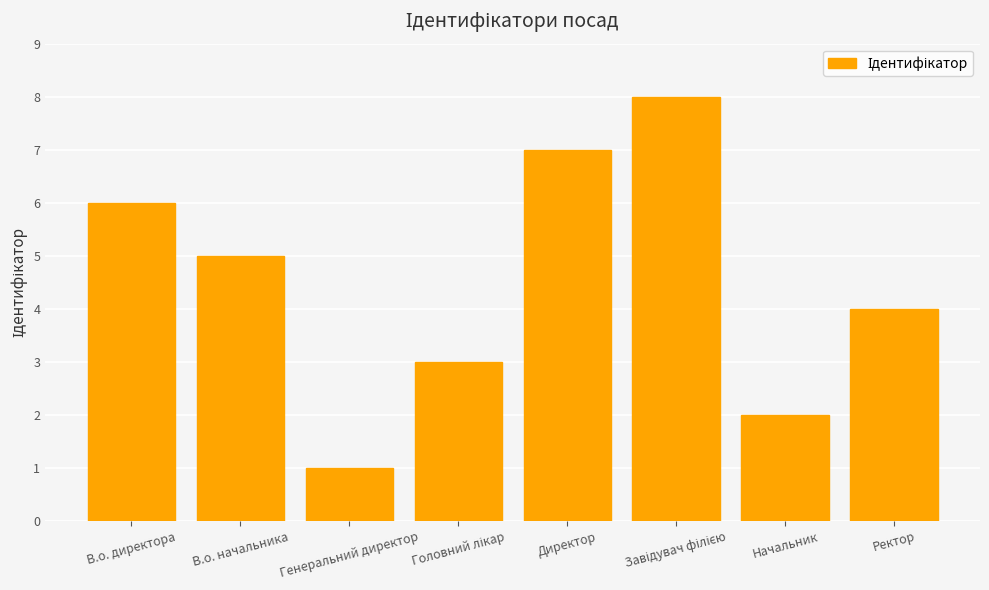

What is the ratio of the value at Директор to the value at Генеральний директор?

7.0